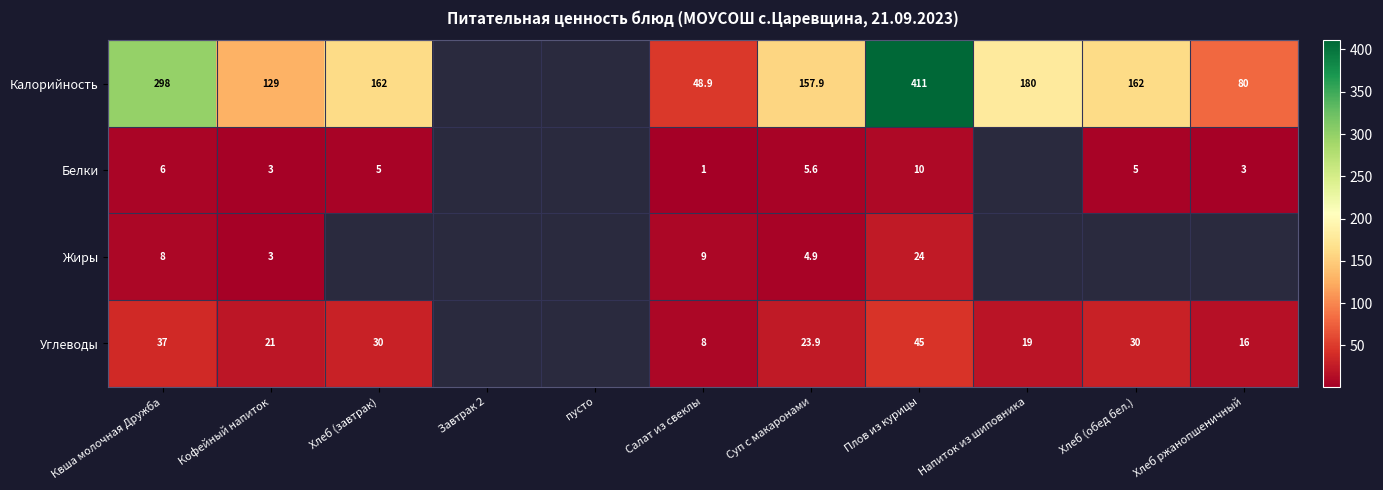

Rank the series at Плов из курицы from lowest to highest value.

Белки, Жиры, Углеводы, Калорийность